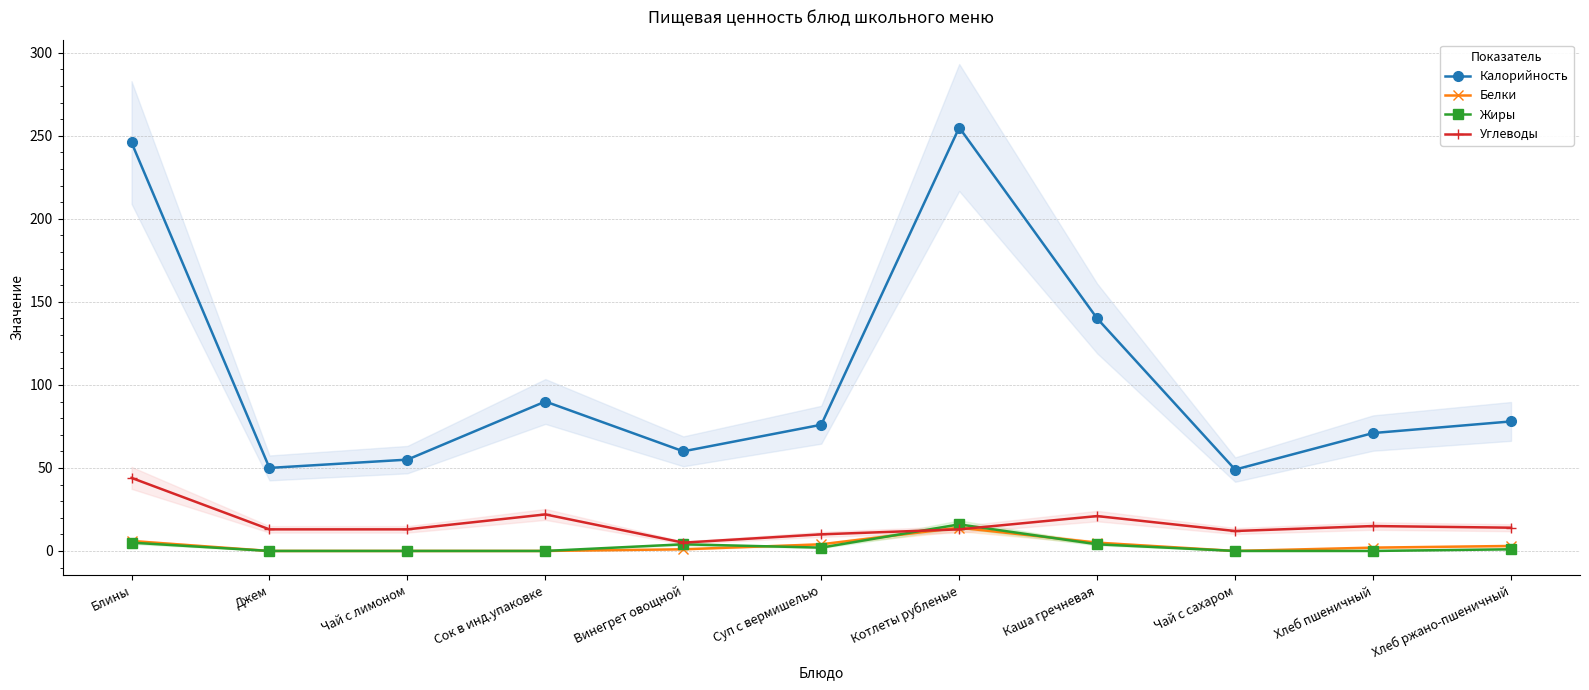

Reading left to right, what are all the values shown in this chart?

Калорийность: Блины=246	Джем=50	Чай с лимоном=55	Сок в инд.упаковке=90	Винегрет овощной=60	Суп с вермишелью=76	Котлеты рубленые=255	Каша гречневая=140	Чай с сахаром=49	Хлеб пшеничный=71	Хлеб ржано-пшеничный=78
Белки: Блины=6	Джем=0	Чай с лимоном=0	Сок в инд.упаковке=0	Винегрет овощной=1	Суп с вермишелью=4	Котлеты рубленые=14	Каша гречневая=5	Чай с сахаром=0	Хлеб пшеничный=2	Хлеб ржано-пшеничный=3
Жиры: Блины=5	Джем=0	Чай с лимоном=0	Сок в инд.упаковке=0	Винегрет овощной=4	Суп с вермишелью=2	Котлеты рубленые=16	Каша гречневая=4	Чай с сахаром=0	Хлеб пшеничный=0	Хлеб ржано-пшеничный=1
Углеводы: Блины=44	Джем=13	Чай с лимоном=13	Сок в инд.упаковке=22	Винегрет овощной=5	Суп с вермишелью=10	Котлеты рубленые=13	Каша гречневая=21	Чай с сахаром=12	Хлеб пшеничный=15	Хлеб ржано-пшеничный=14